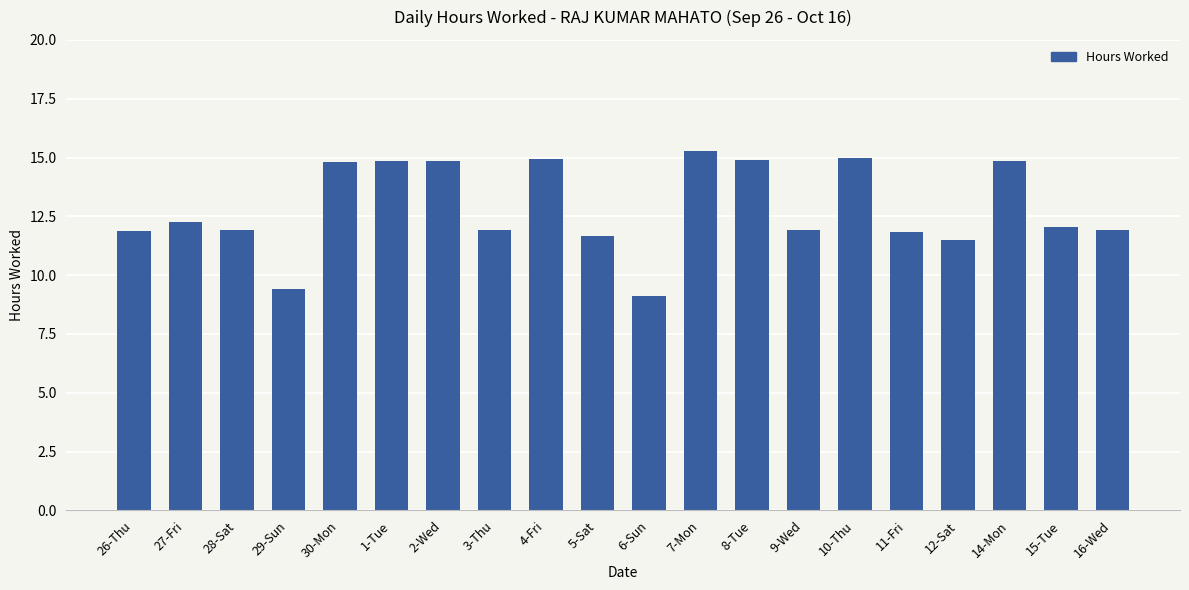

What is the difference between the second highest and second lowest values?

5.6